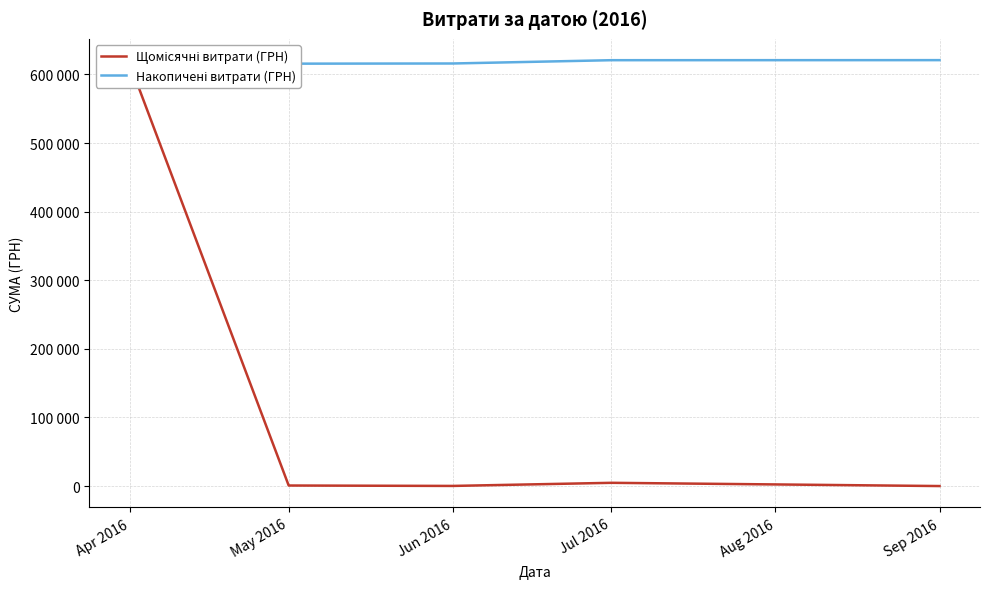

True or false: Накопичені витрати (ГРН) has a value of 614841.4 at Apr 2016.

True